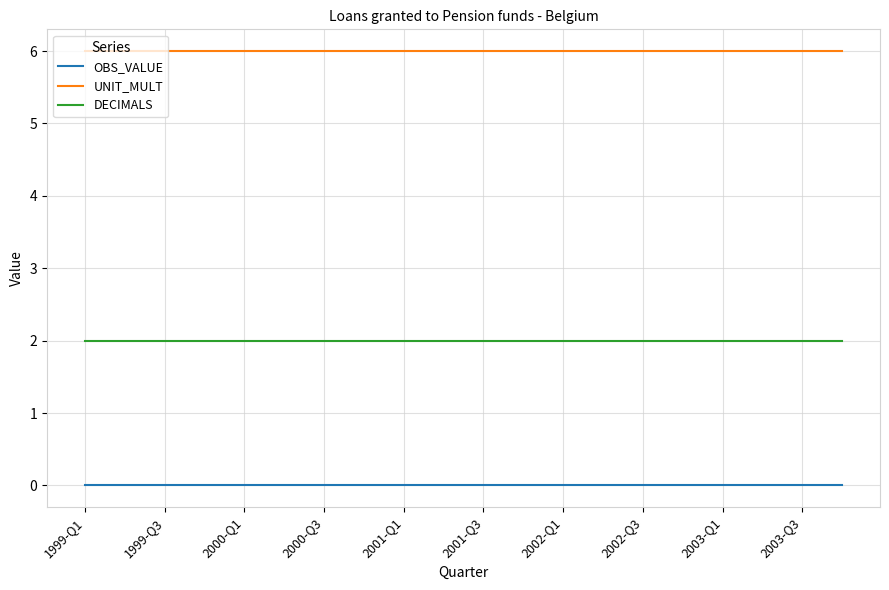

Rank the series by their average value, from lowest to highest.

OBS_VALUE, DECIMALS, UNIT_MULT